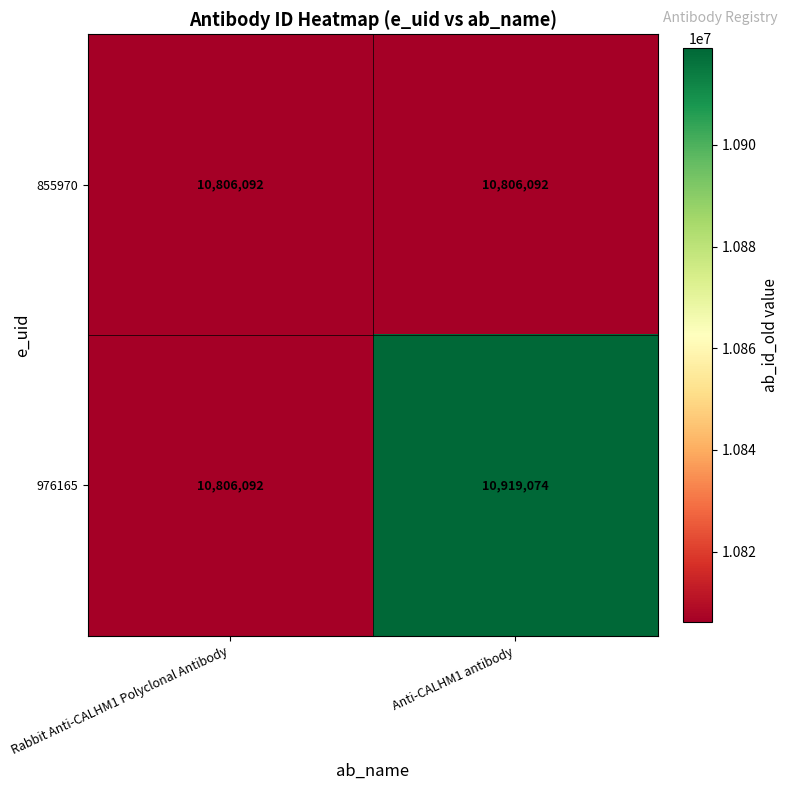

Rank the series by their maximum value, from lowest to highest.

855970, 976165